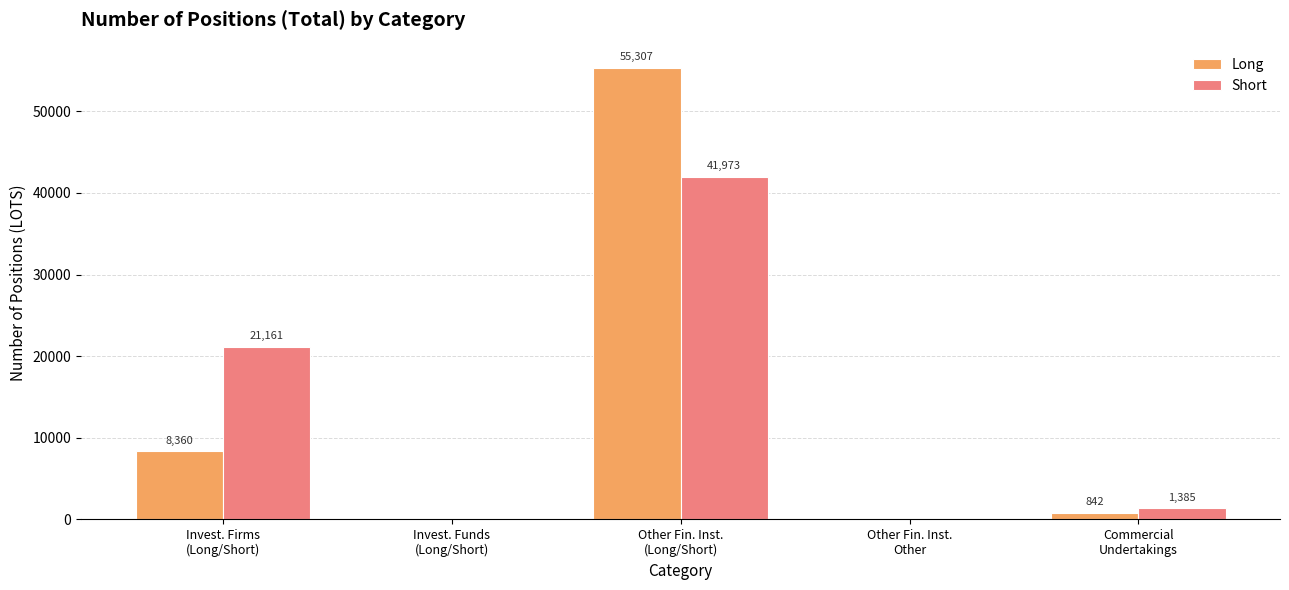

What is the spread (max minus min) of values at Other Fin. Inst.
(Long/Short)?

13334